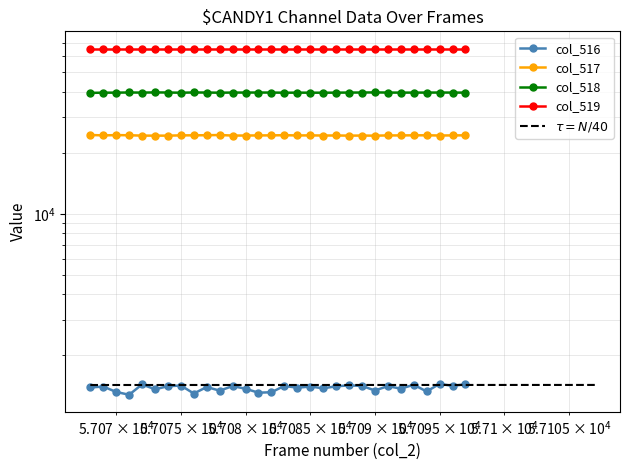

At how many categories does at least one series exceed 34275?

30